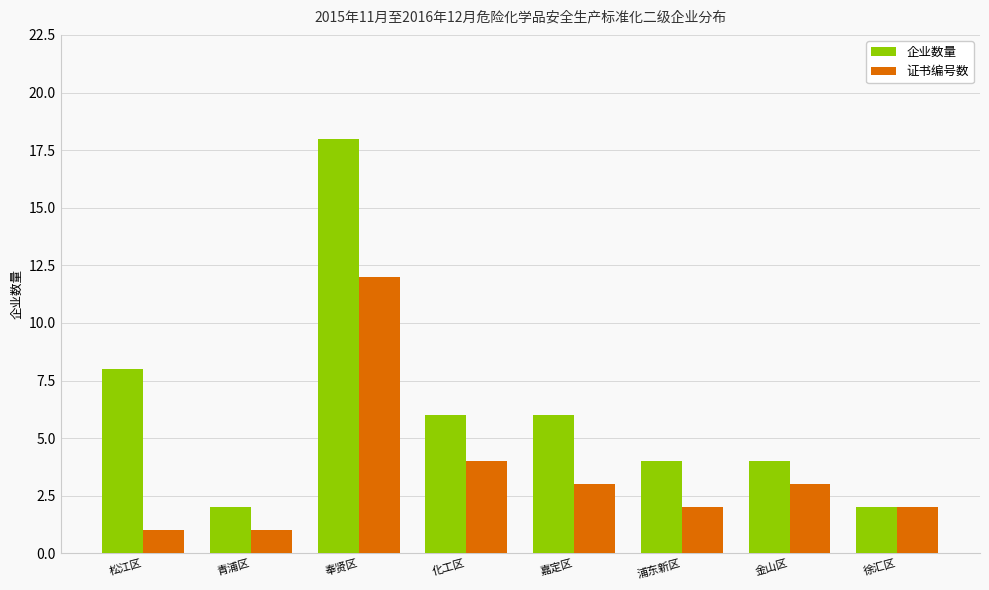

What are all the series names shown in the legend?

企业数量, 证书编号数